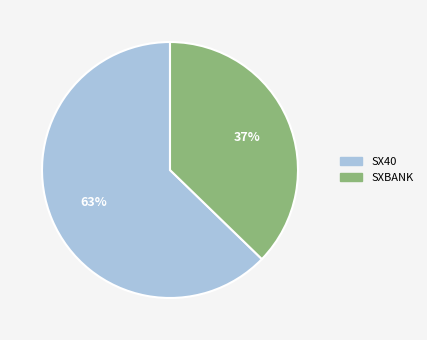

To the nearest percent, what is the combined percentage of SXBANK and SX40?

100%